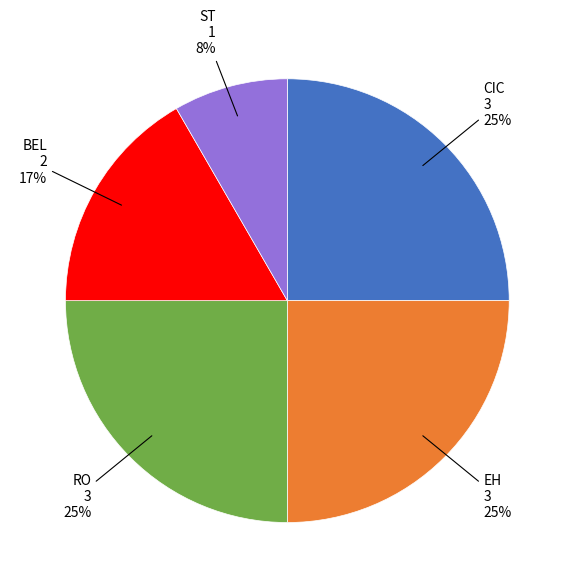

Which has a higher value, EH or BEL?

EH